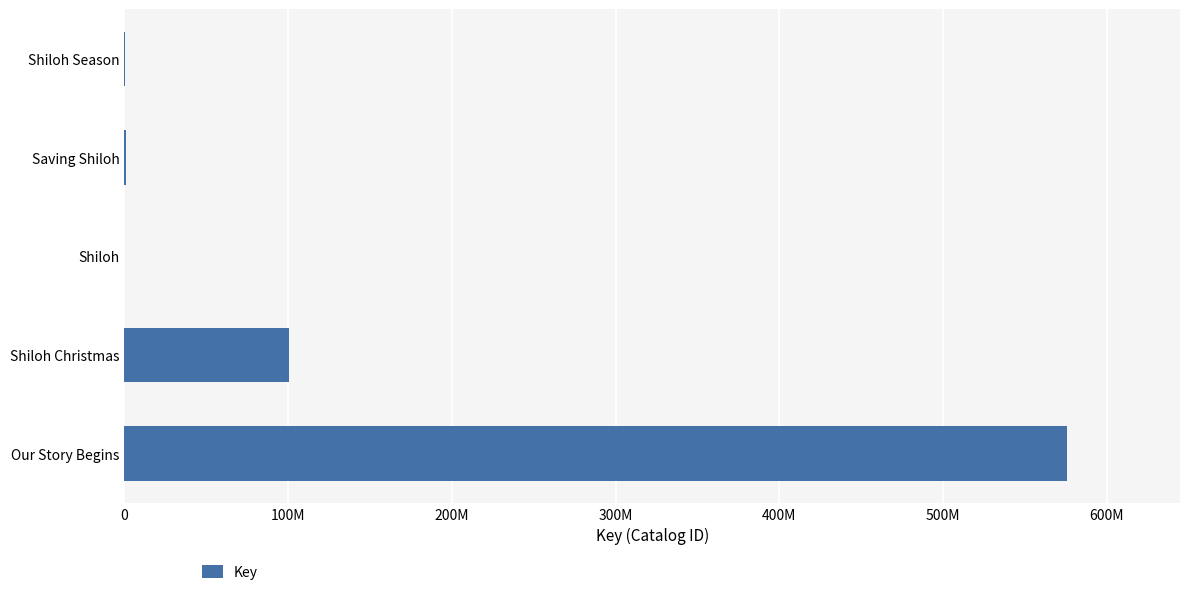

What is the maximum value shown in the chart?

575549979